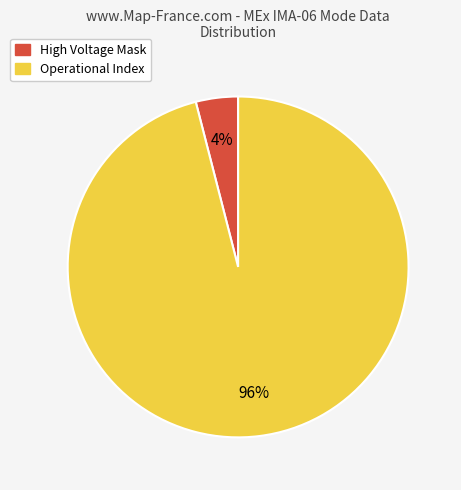

Is there a majority slice in this chart?

Yes